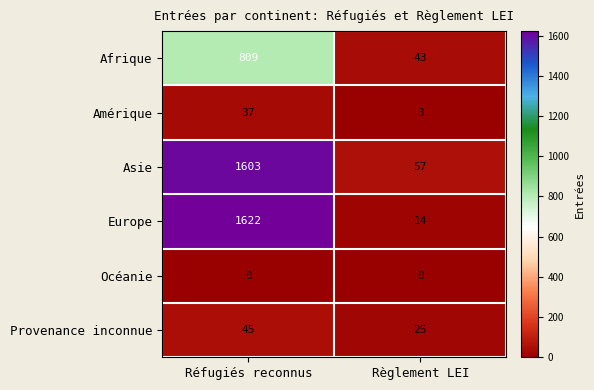

The value of Asie at Réfugiés reconnus is 2206. True or false?

False